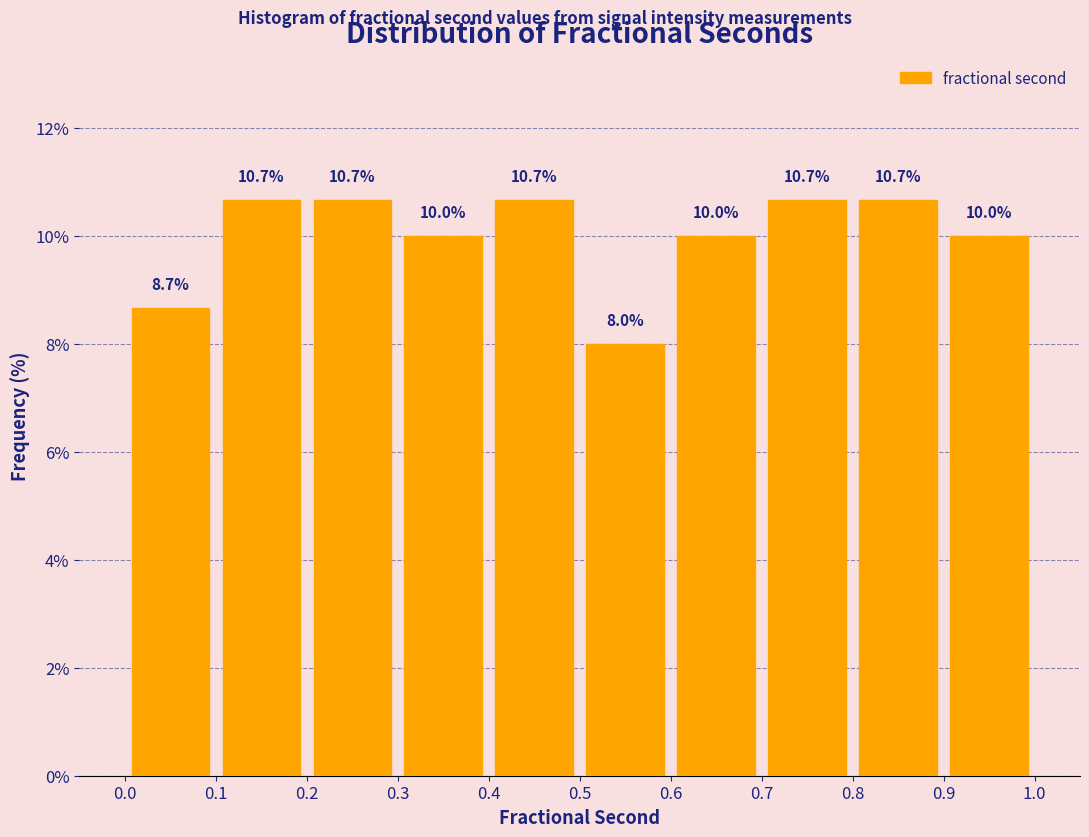

What is the height of the bar covering 0.5 to 0.6 on the x-axis?

8.0